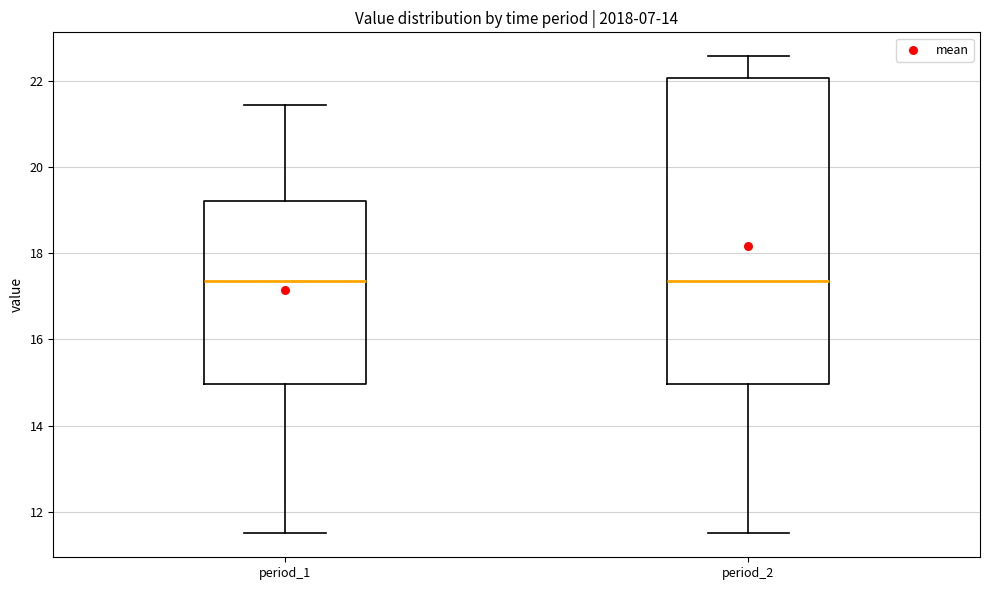

Reading left to right, read every box against the y-axis: the position of its median line, the range the box covers, and the ends of its whiskers. The values are not printed on the chart, so give them approximately, as read against the axis.

period_1: median 17.4, box 15.0 to 19.2, whiskers 11.6 to 21.4
period_2: median 17.4, box 15.0 to 22.0, whiskers 11.6 to 22.6